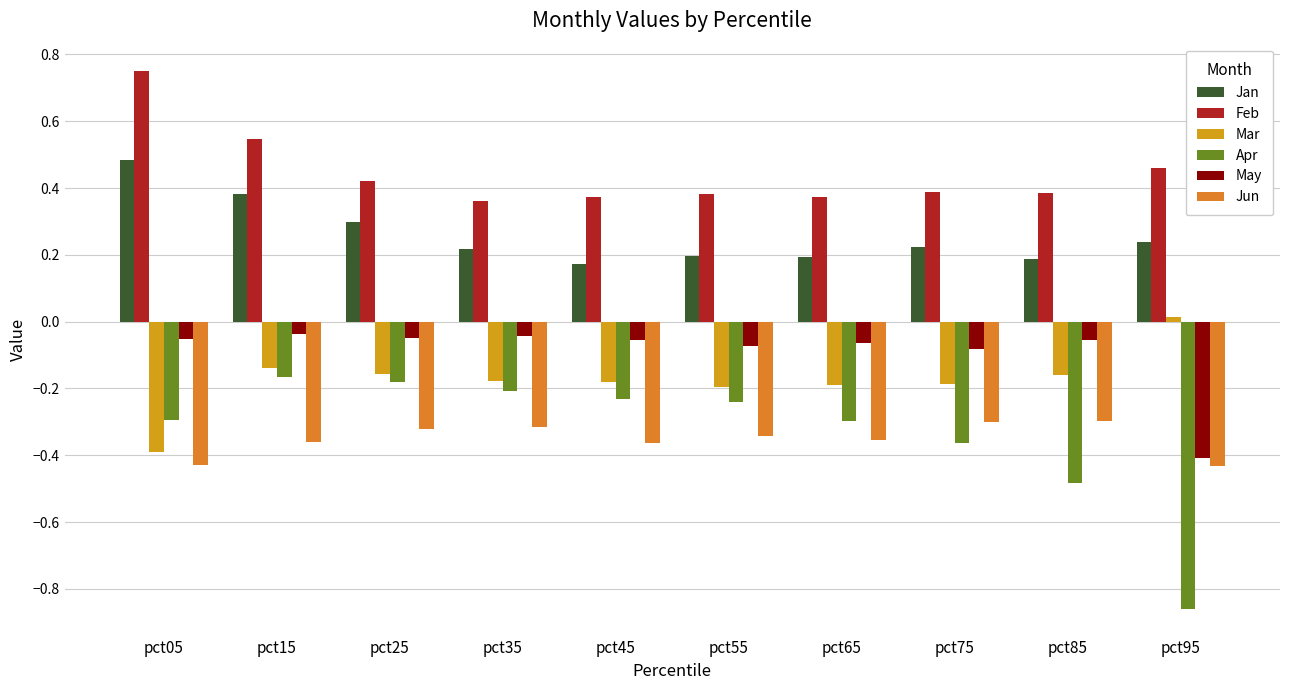

Which series has the largest total across all categories?

Feb